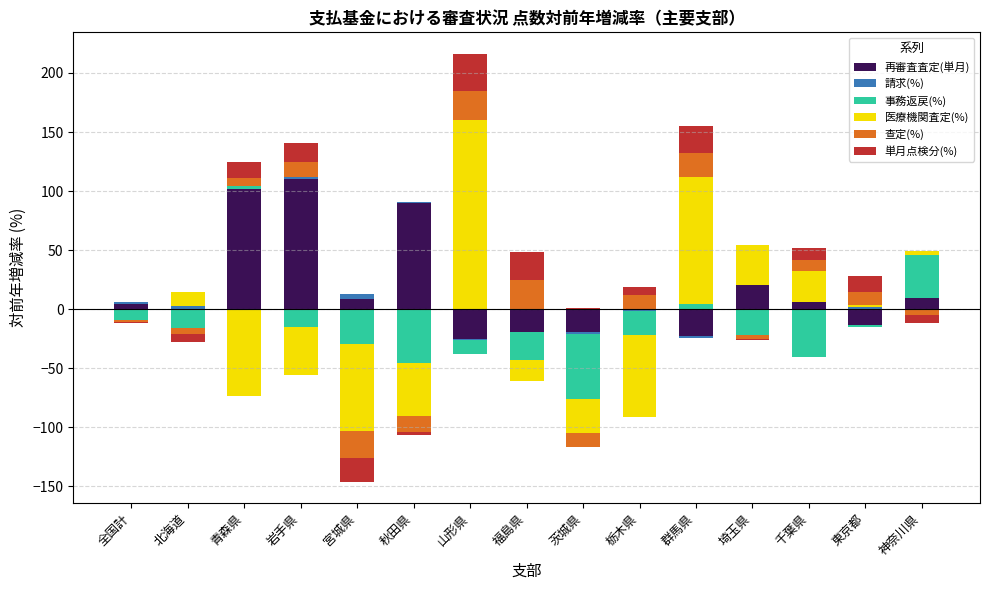

The 再審査査定(単月) series shows 0.0 at 栃木県. True or false?

True